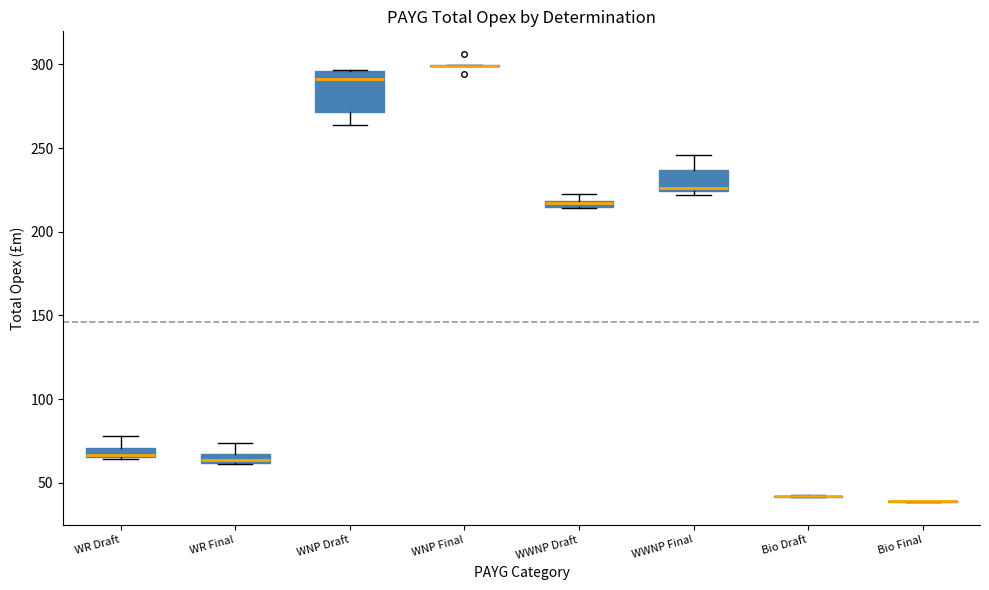

Comparing the boxes themselves (not the whiskers), which one is the tallest?

WNP Draft